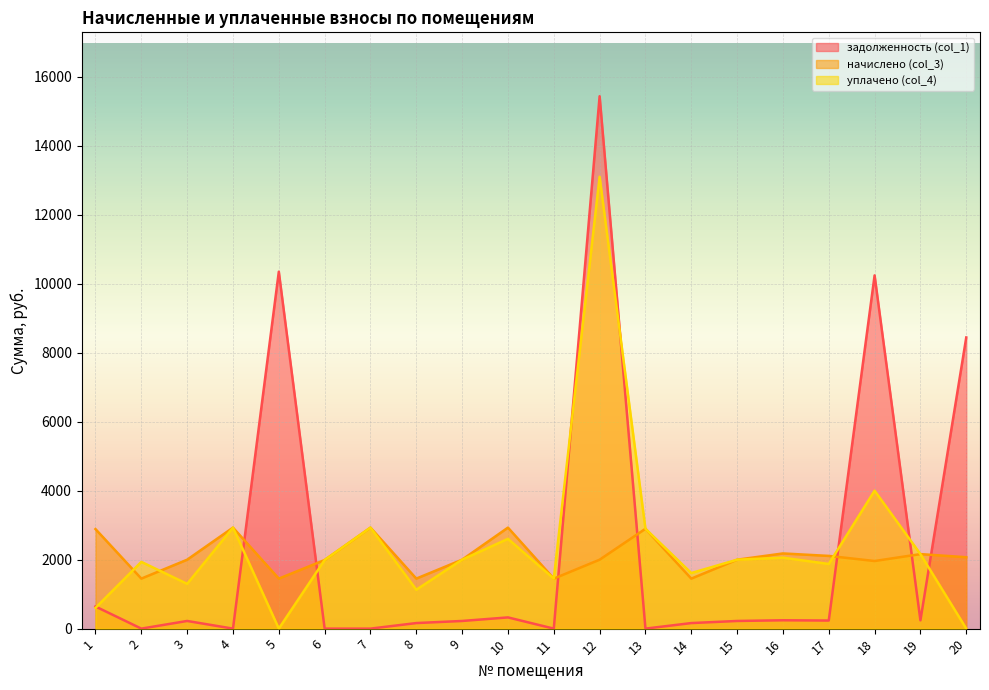

Where does the уплачено (col_4) series first go above 1998?

4